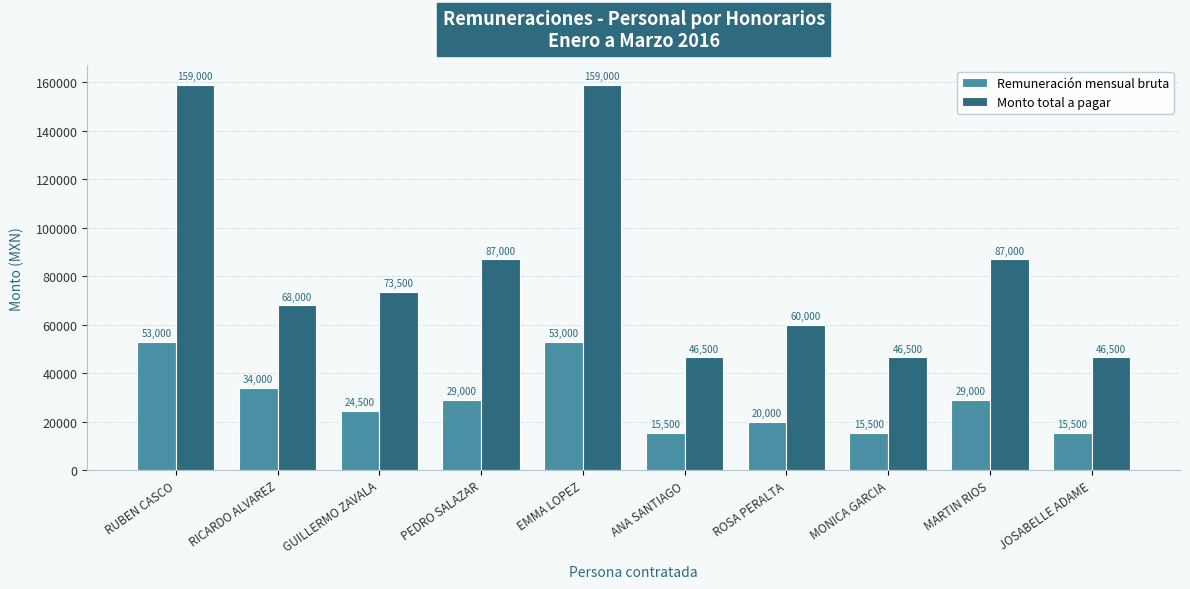

Are the bars grouped side by side (vs. stacked)?

Yes